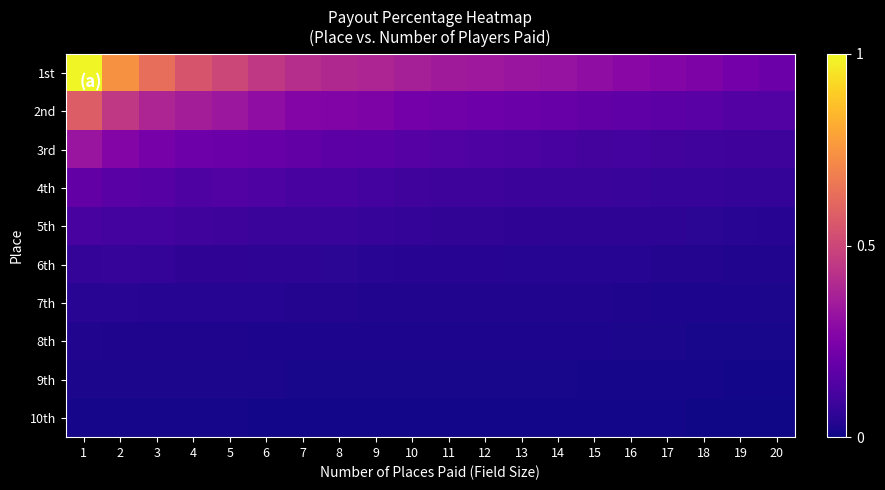

How many distinct data groups are displayed?

10